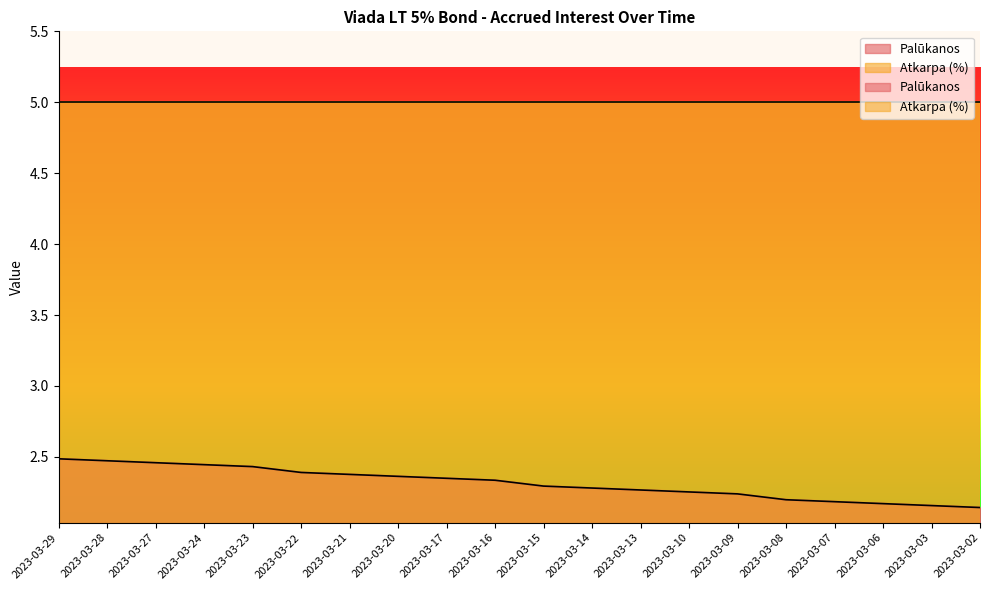

Reading left to right, extract all data points from this chart.

2.5	2.5	2.5	2.4	2.4	2.4	2.4	2.4	2.3	2.3	2.3	2.3	2.3	2.3	2.2	2.2	2.2	2.2	2.2	2.1